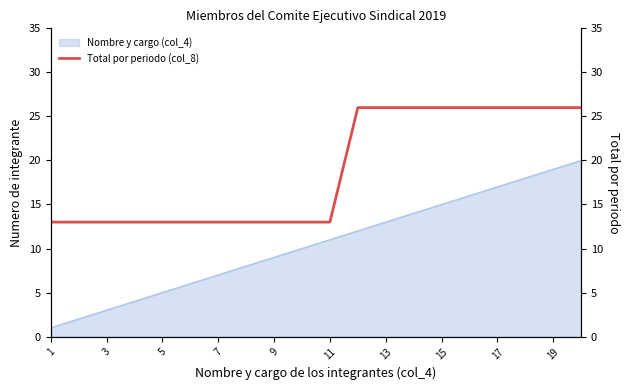

The Nombre y cargo (col_4) series shows 3 at 3. True or false?

True